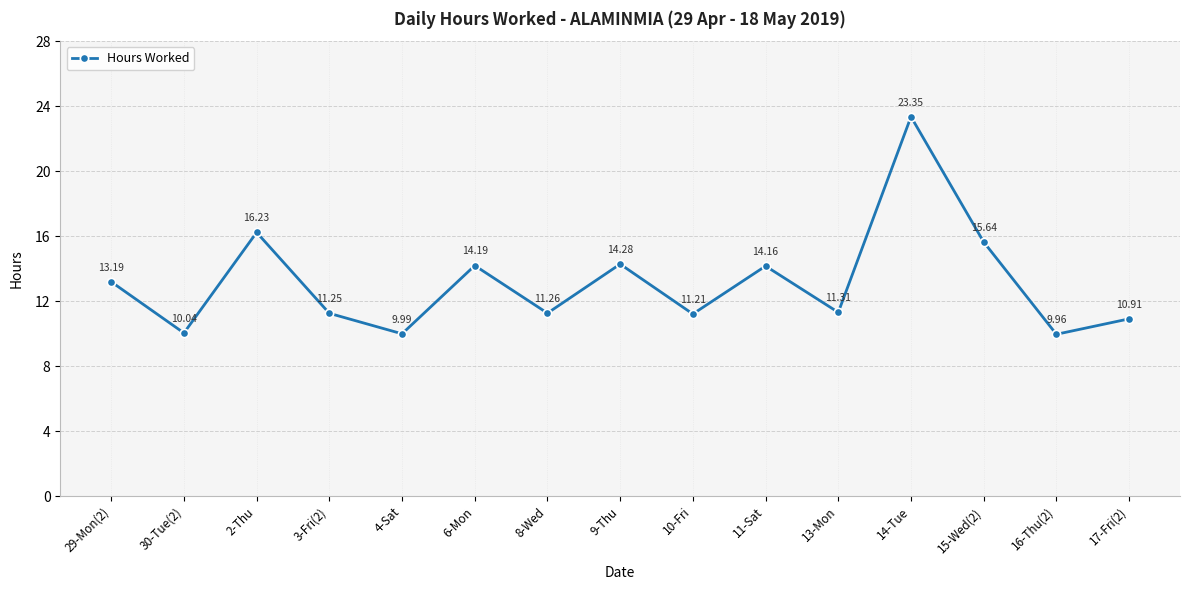

What position from the left is 16-Thu(2)?

14